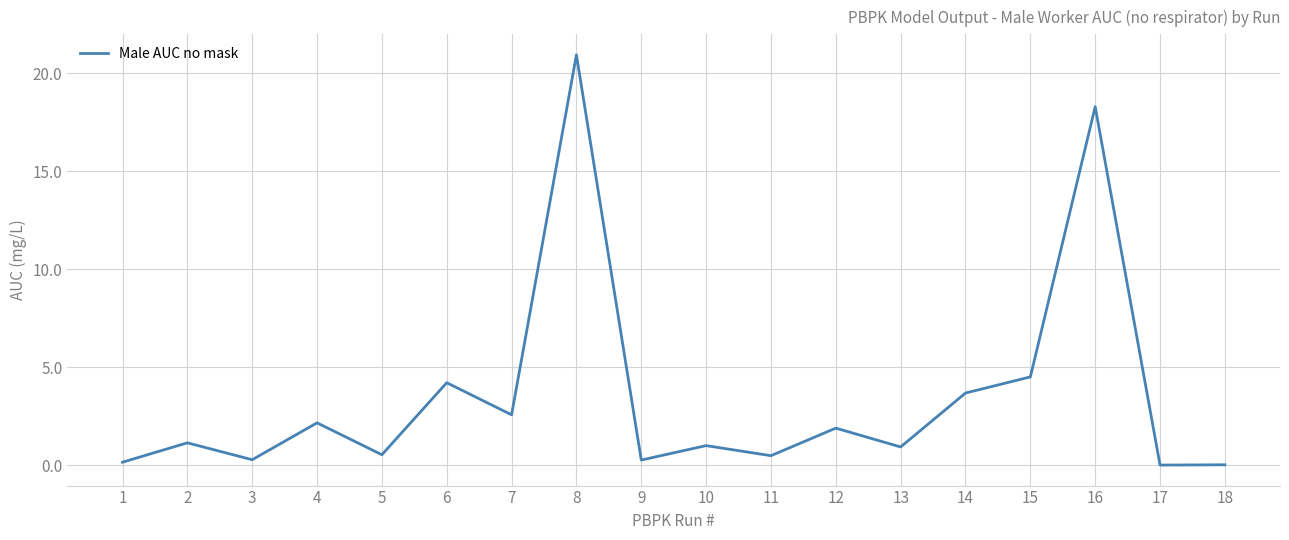

What is the difference between the maximum and minimum values?

20.9